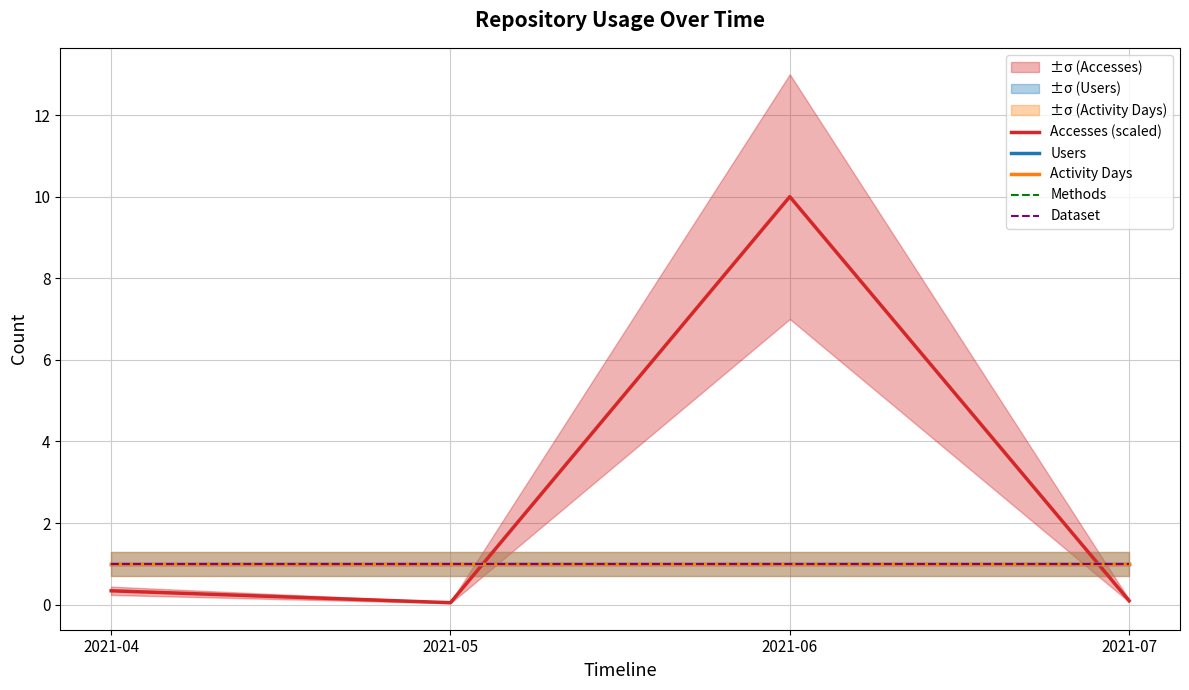

What is the total value across all series at 2021-06?

14.0